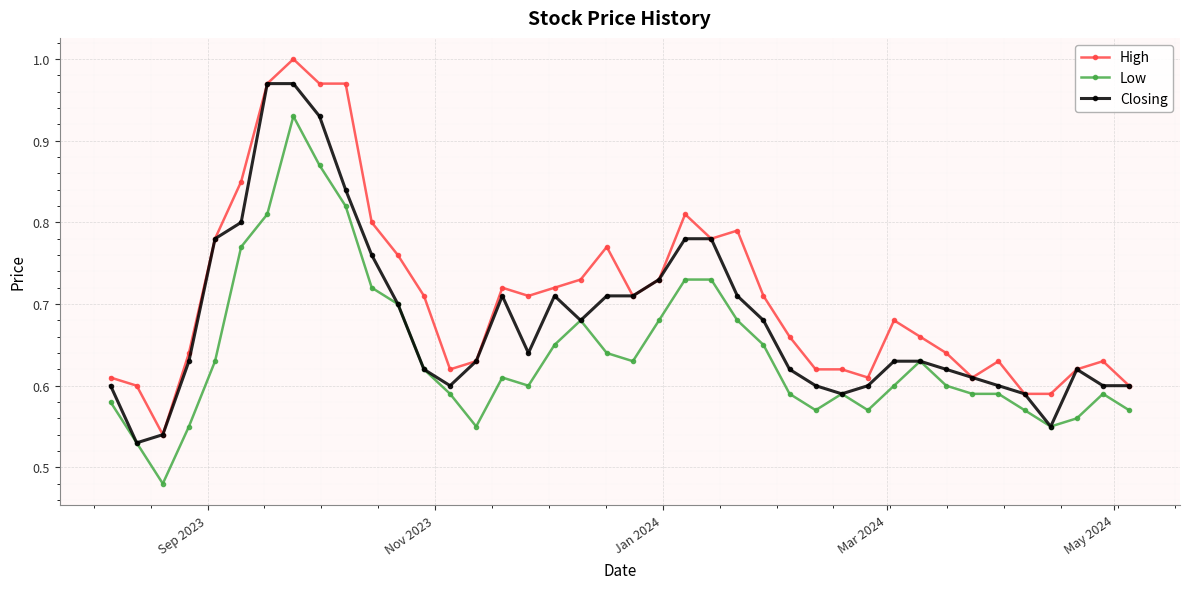

Rank the series by their average value, from lowest to highest.

Low, Closing, High